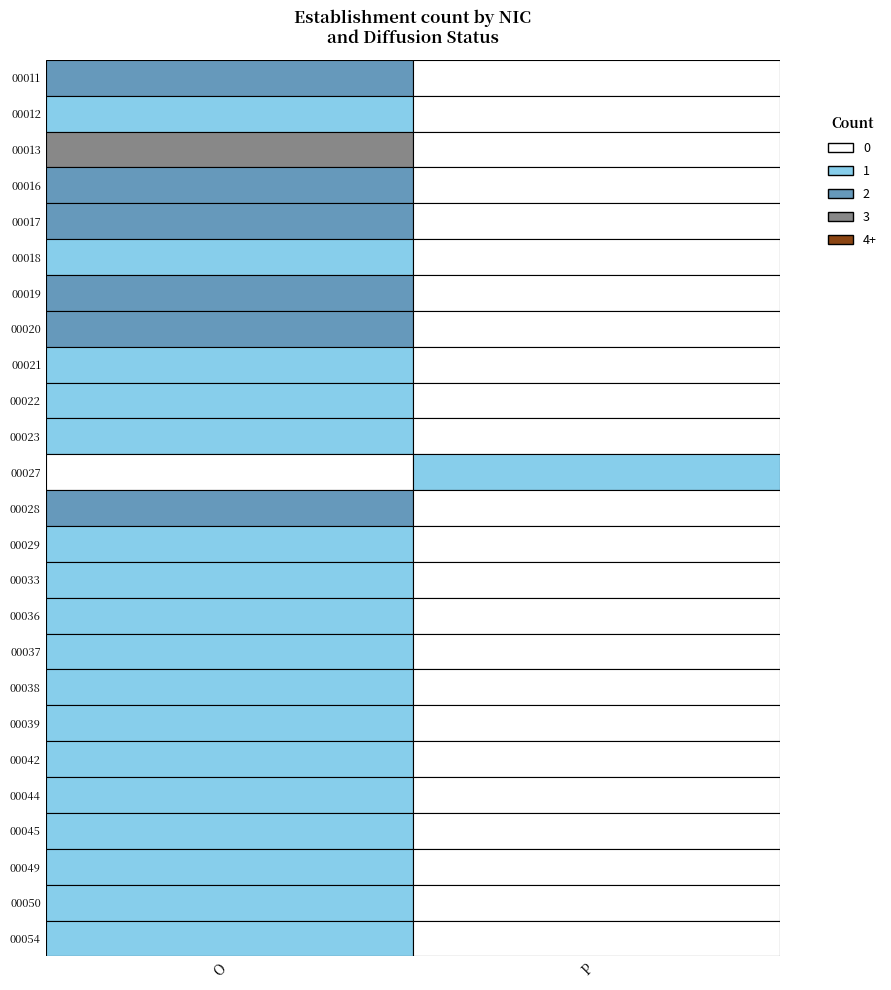

Reading left to right, transcribe all the data shown in this chart.

00012: 1	0
00013: 3	0
00016: 2	0
00017: 2	0
00018: 1	0
00019: 2	0
00020: 2	0
00021: 1	0
00022: 1	0
00023: 1	0
00027: 0	1
00028: 2	0
00029: 1	0
00033: 1	0
00036: 1	0
00037: 1	0
00038: 1	0
00039: 1	0
00042: 1	0
00044: 1	0
00045: 1	0
00049: 1	0
00050: 1	0
00054: 1	0
00011: 2	0